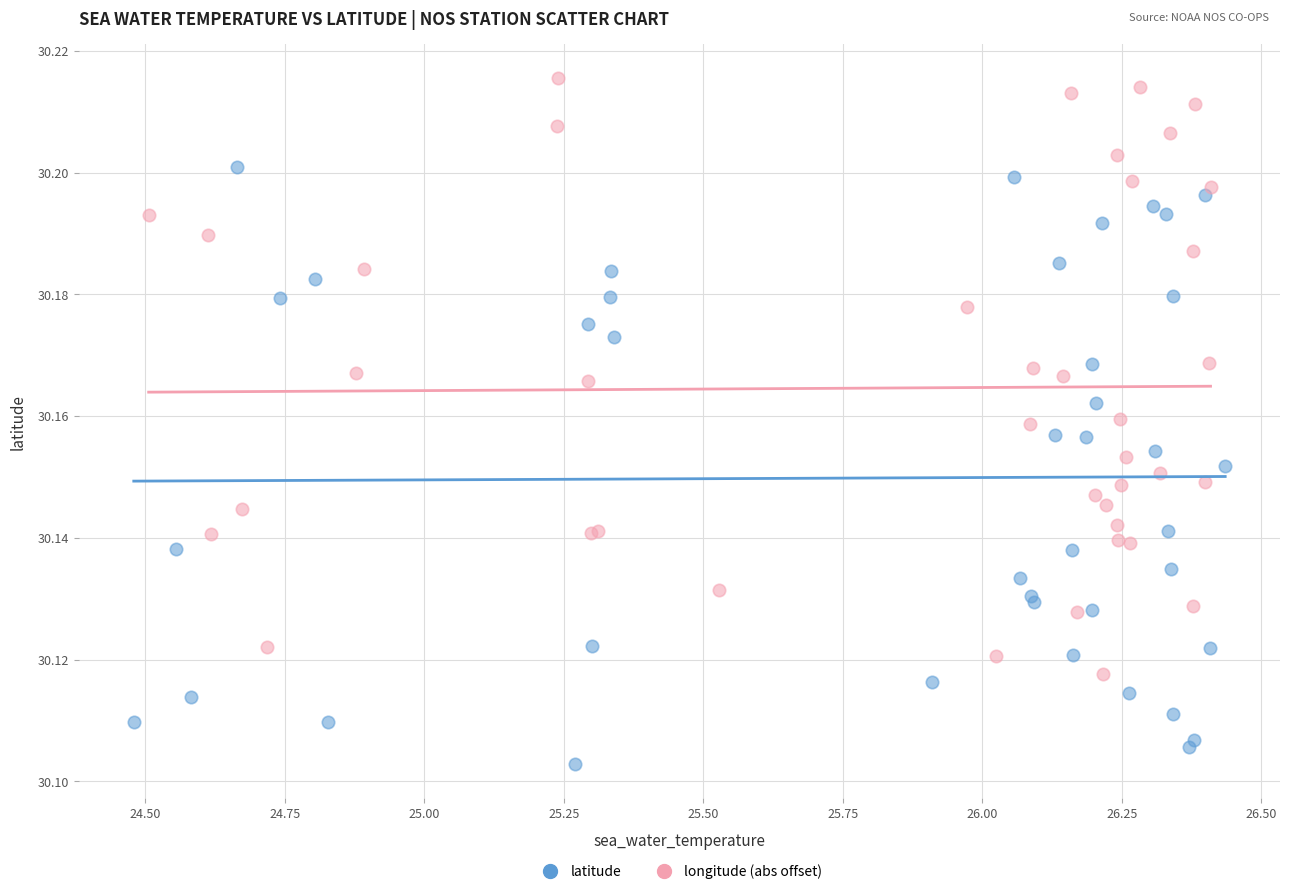

Which series reaches the minimum Y coordinate?

latitude